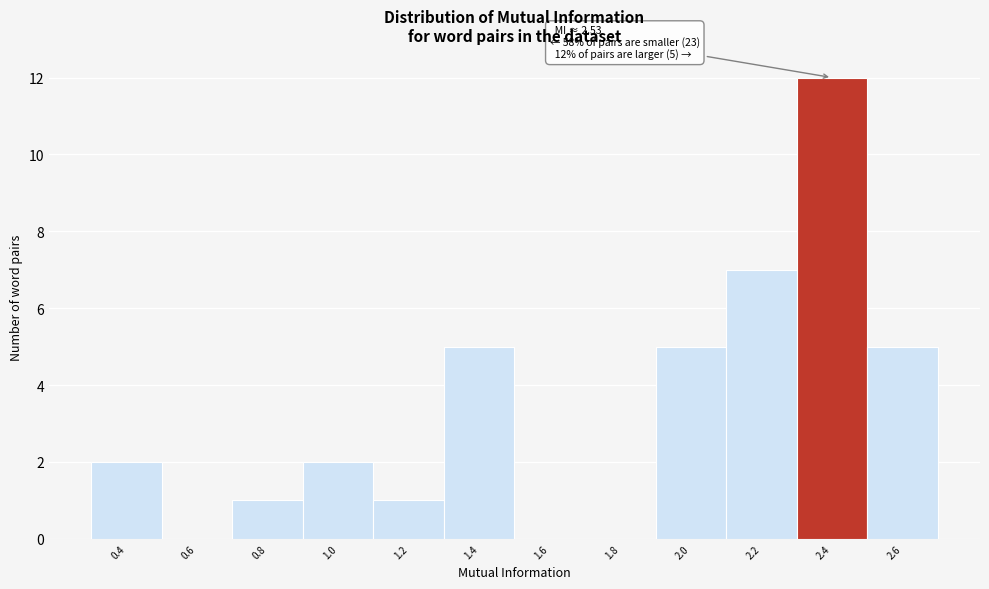

Reading left to right, extract all data points from this chart.

0.4=2	0.6=0	0.8=1	1.0=2	1.2=1	1.4=5	1.6=0	1.8=0	2.0=5	2.2=7	2.4=12	2.6=5